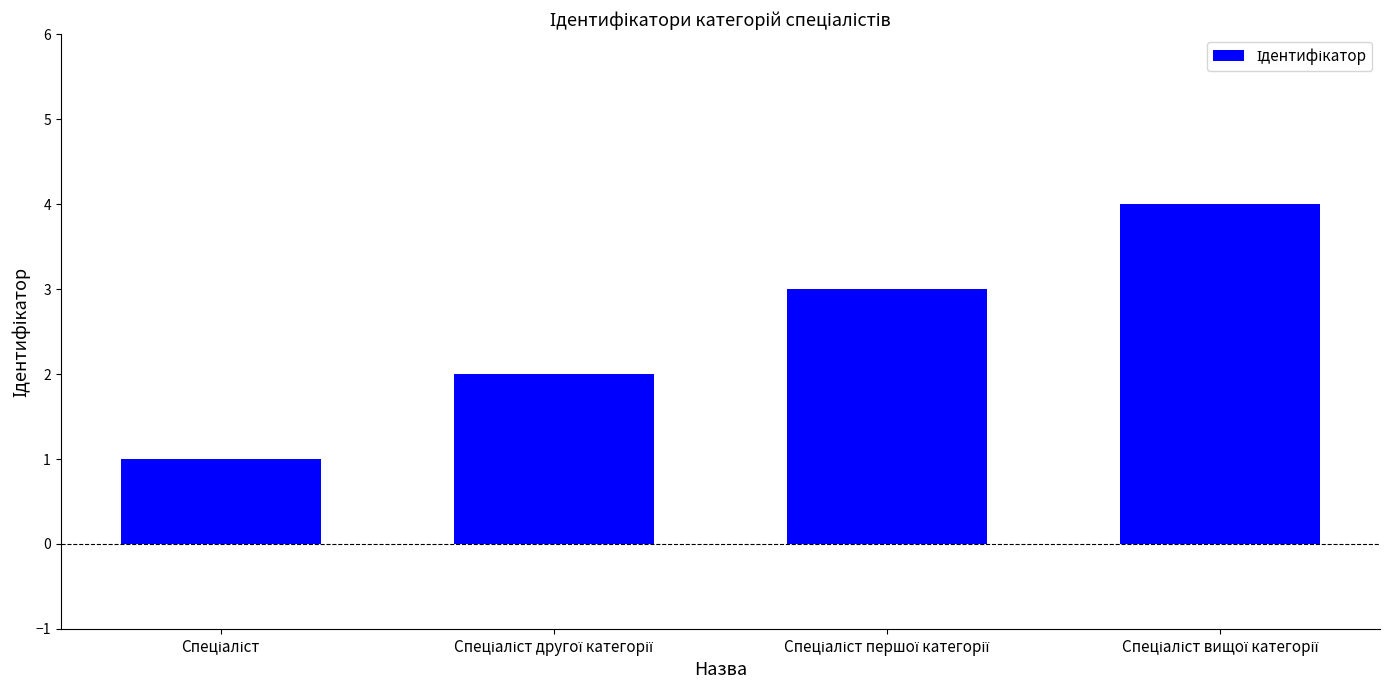

Are the bars grouped side by side (vs. stacked)?

No